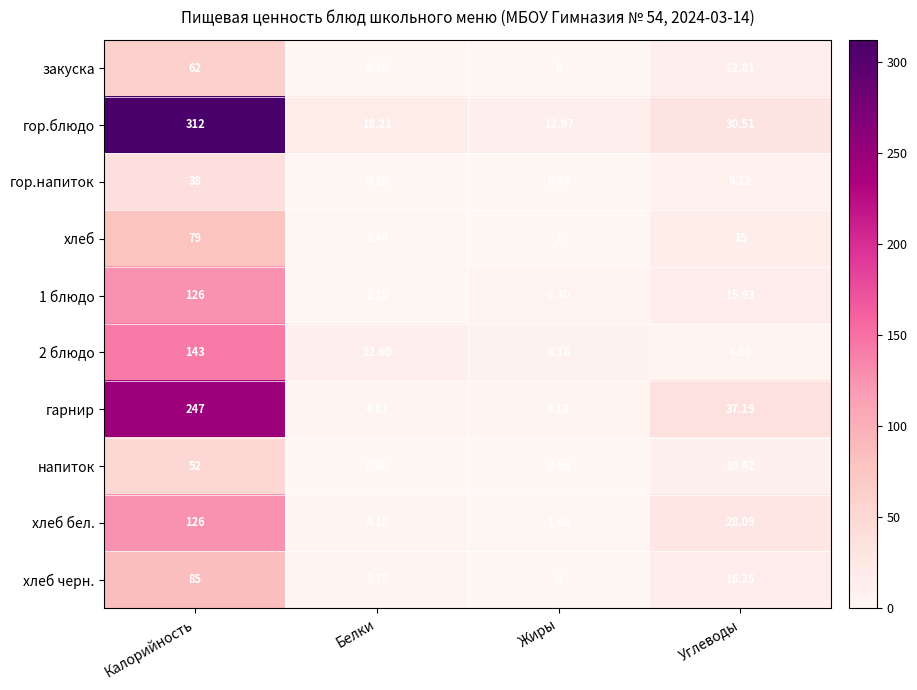

Is the value of 1 блюдо at Жиры greater than the value of хлеб at Жиры?

Yes